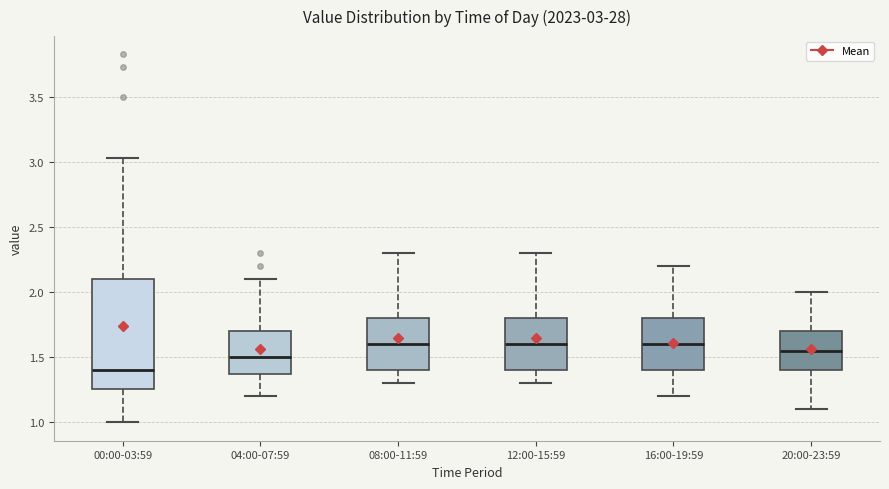

Which box has the lowest median line?

00:00-03:59